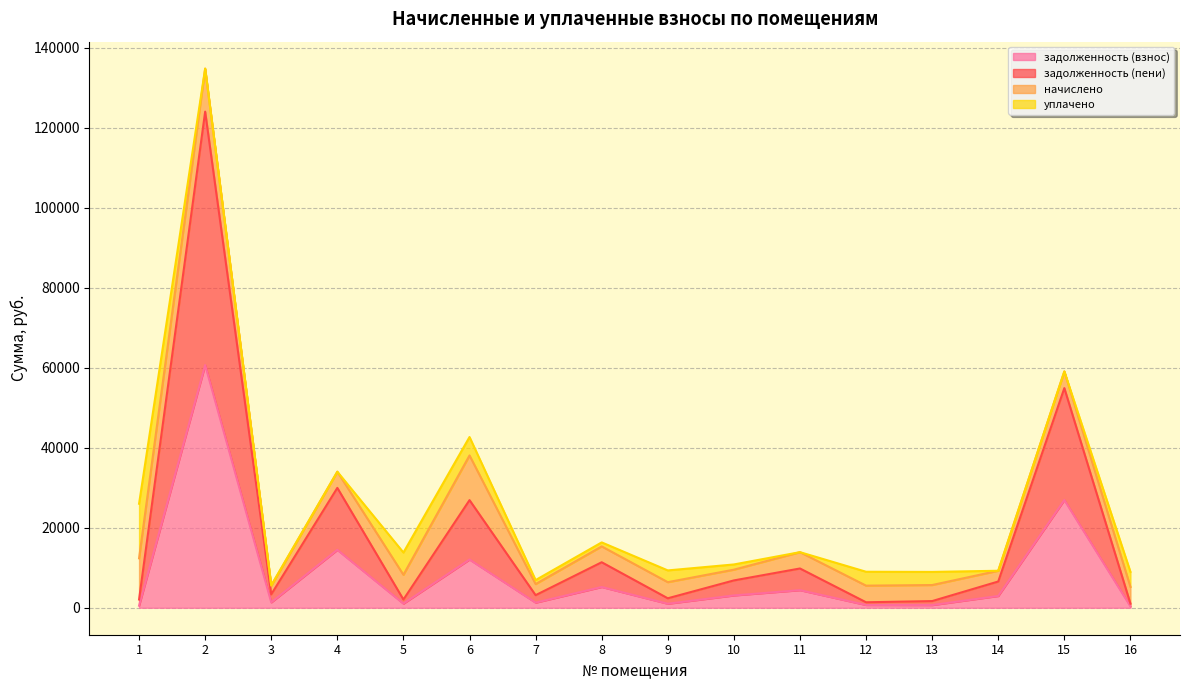

The value of задолженность (взнос) at 4 is 14483.8. True or false?

True